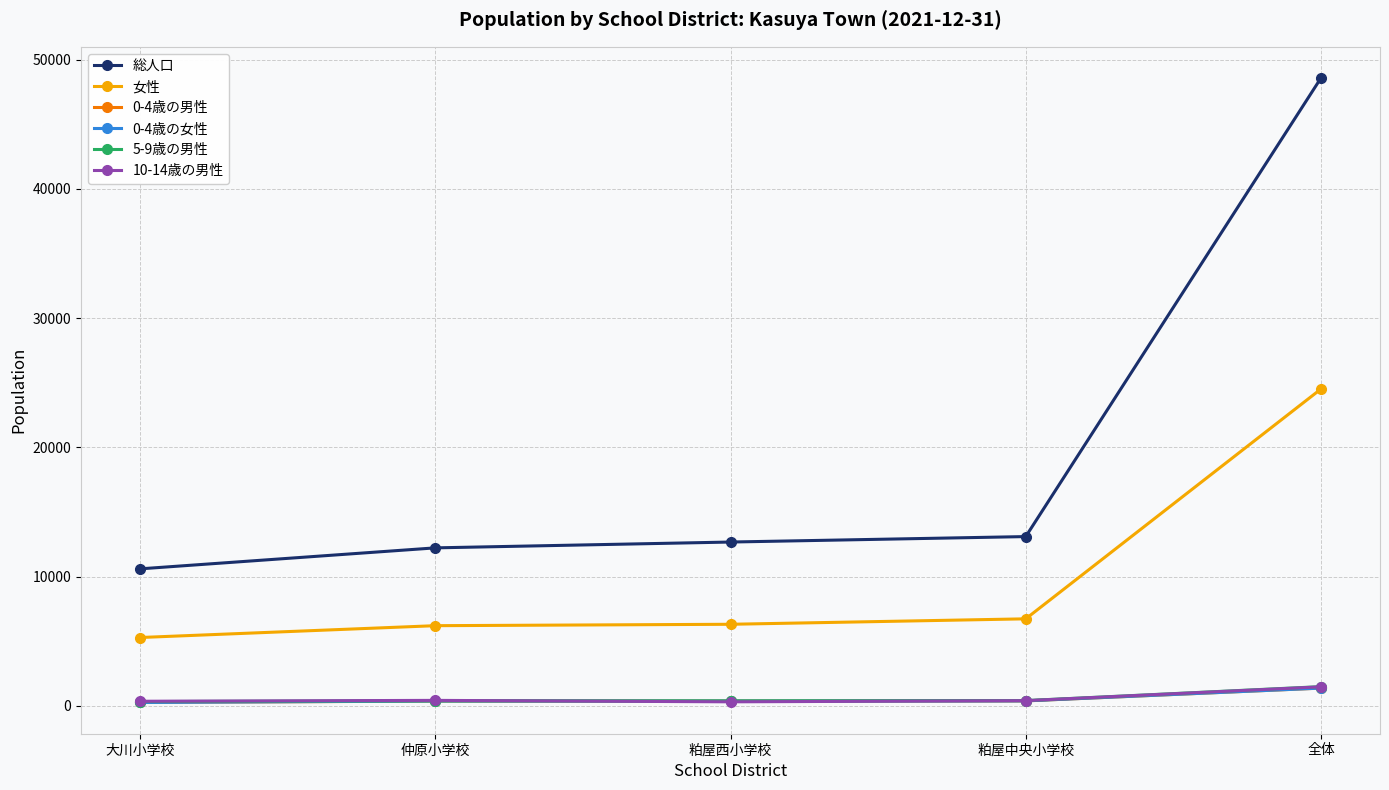

What is the label of the 1st point from the right?

全体